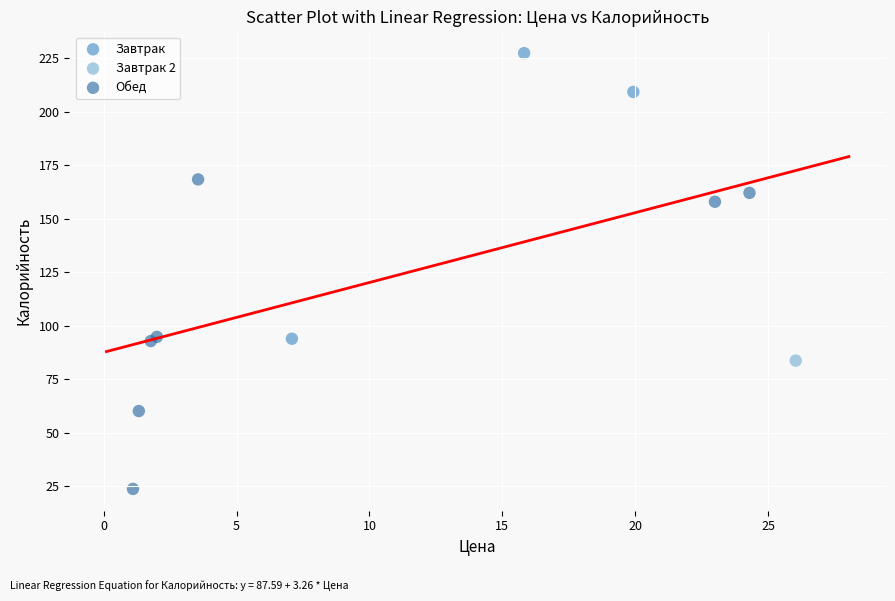

Which series reaches the minimum Y coordinate?

Обед